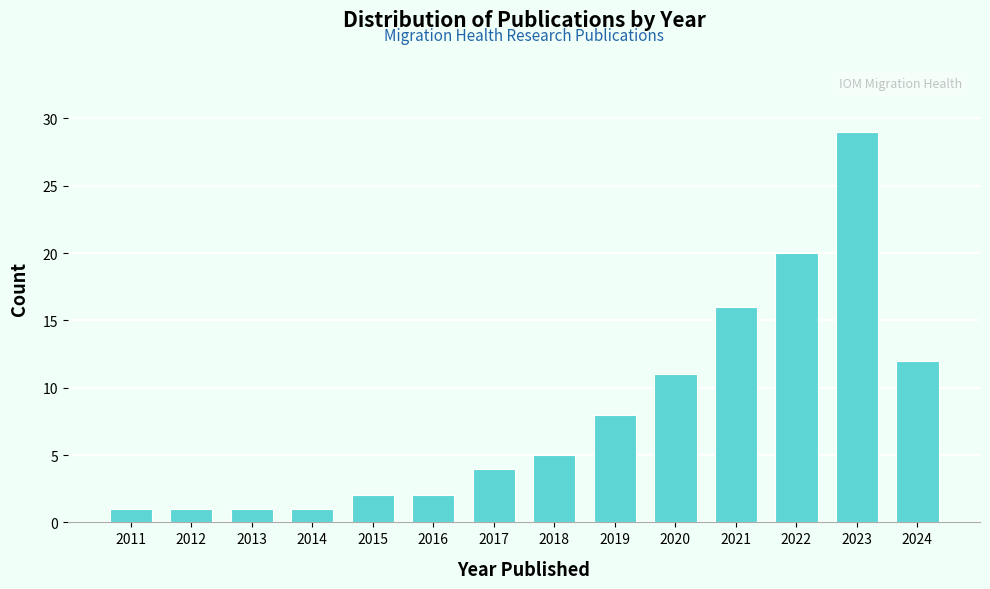

Reading right to left, extract all data points from this chart.

2024=12	2023=29	2022=20	2021=16	2020=11	2019=8	2018=5	2017=4	2016=2	2015=2	2014=1	2013=1	2012=1	2011=1